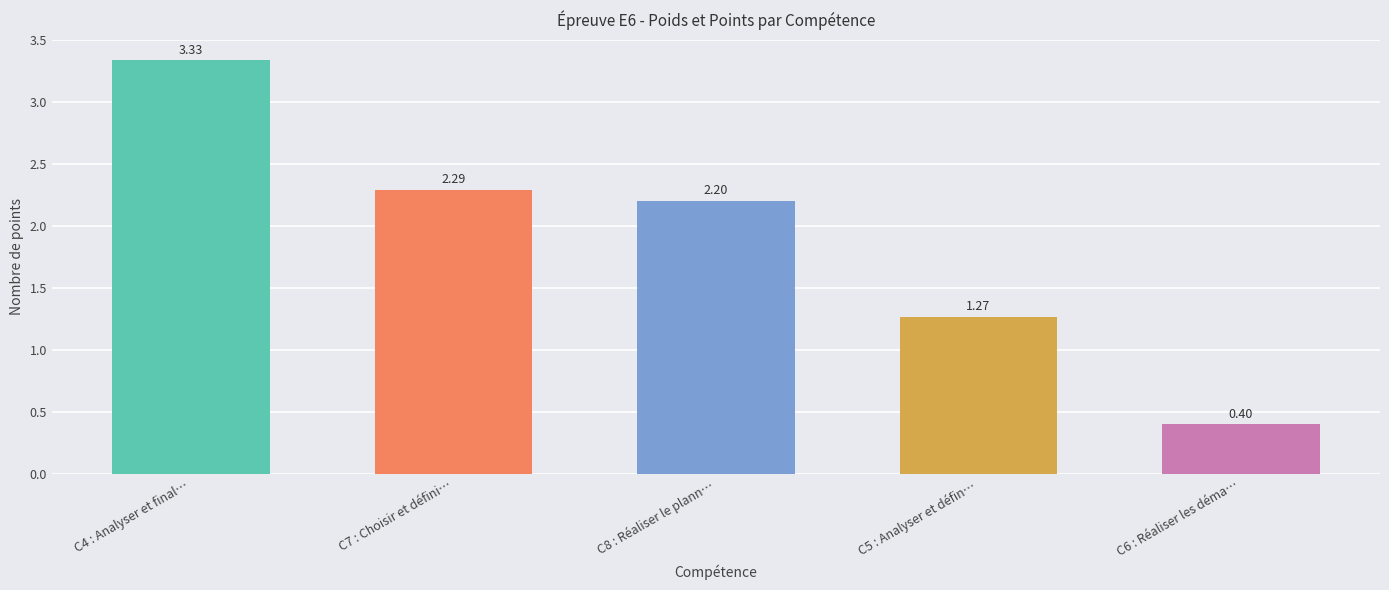

What value does the data have at C7 : Choisir et défini…?

2.3